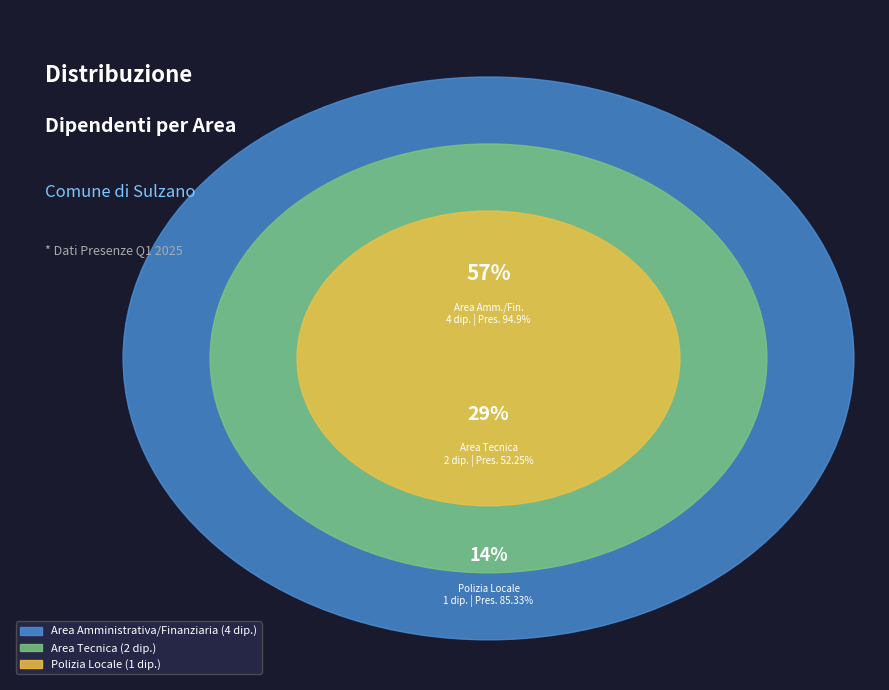

Approximately how many times larger is the value at Area Amministrativa/Finanziaria compared to Area Tecnica?

2.0